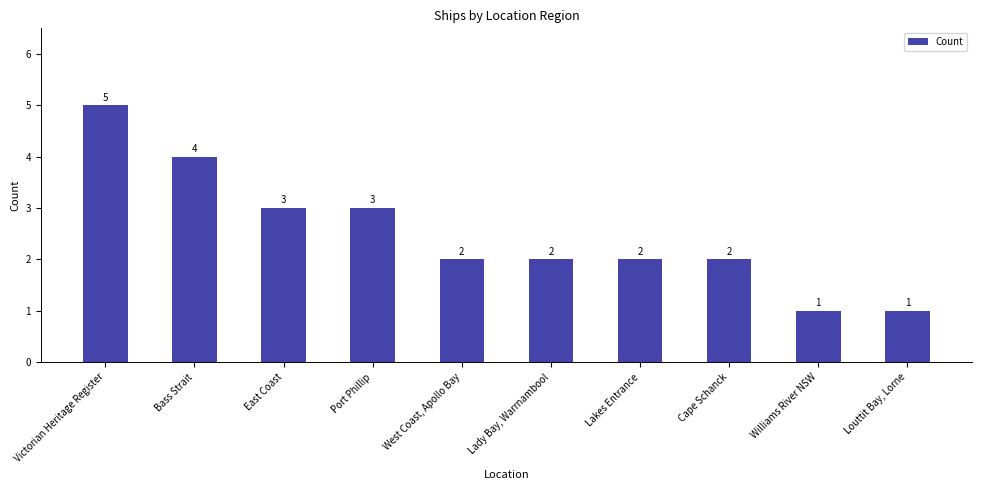

What is the value of the 8th bar from the left?

2